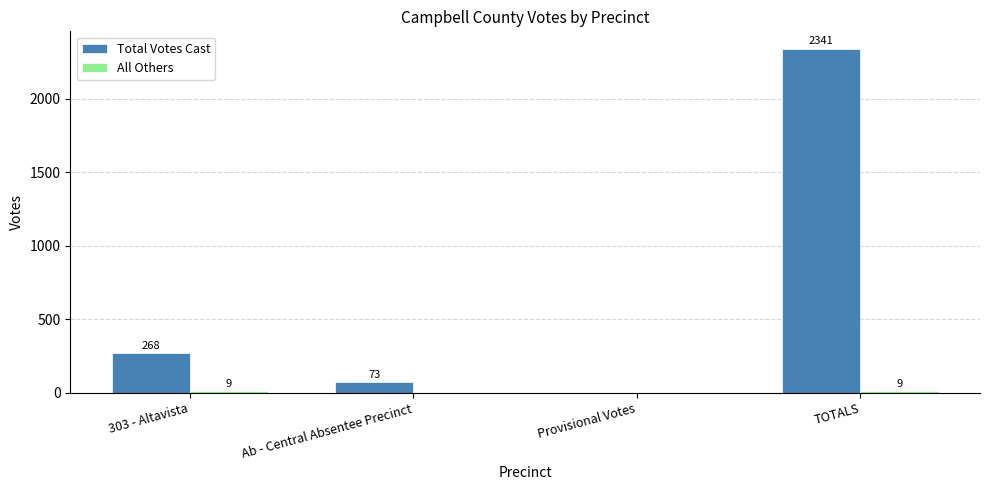

What is the maximum value shown in the chart?

2341